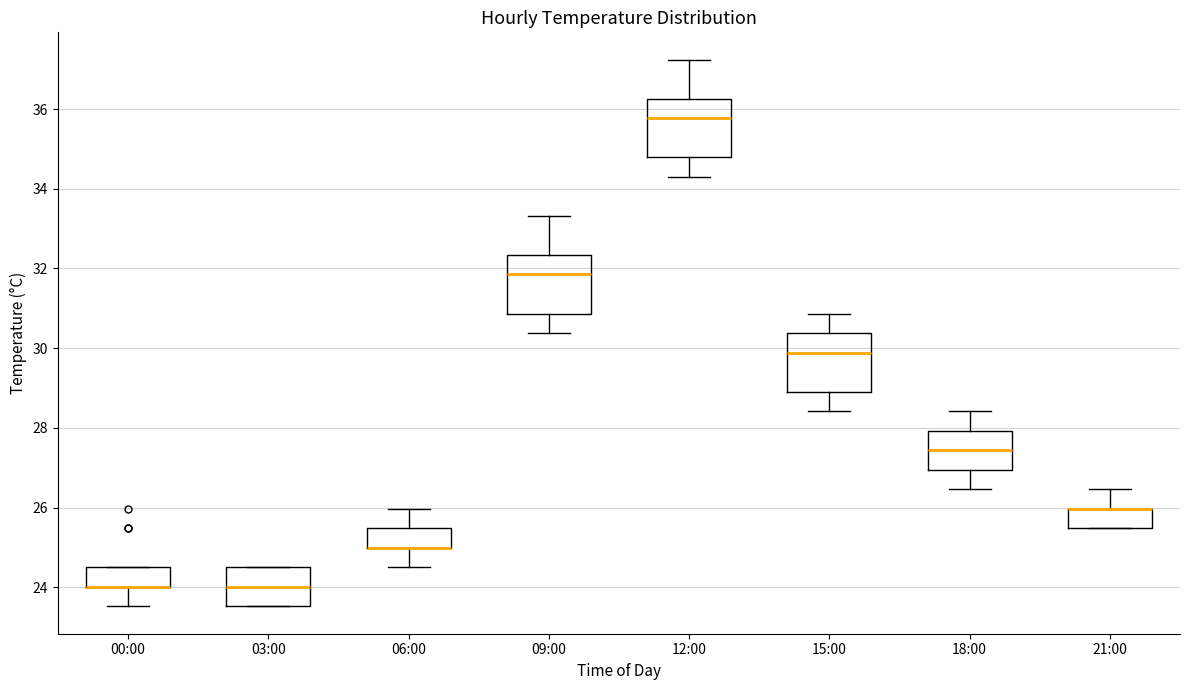

Where does the median line of the box for 12:00 sit on the y-axis? The values are not printed on the chart, so give them approximately, as read against the axis.

35.8